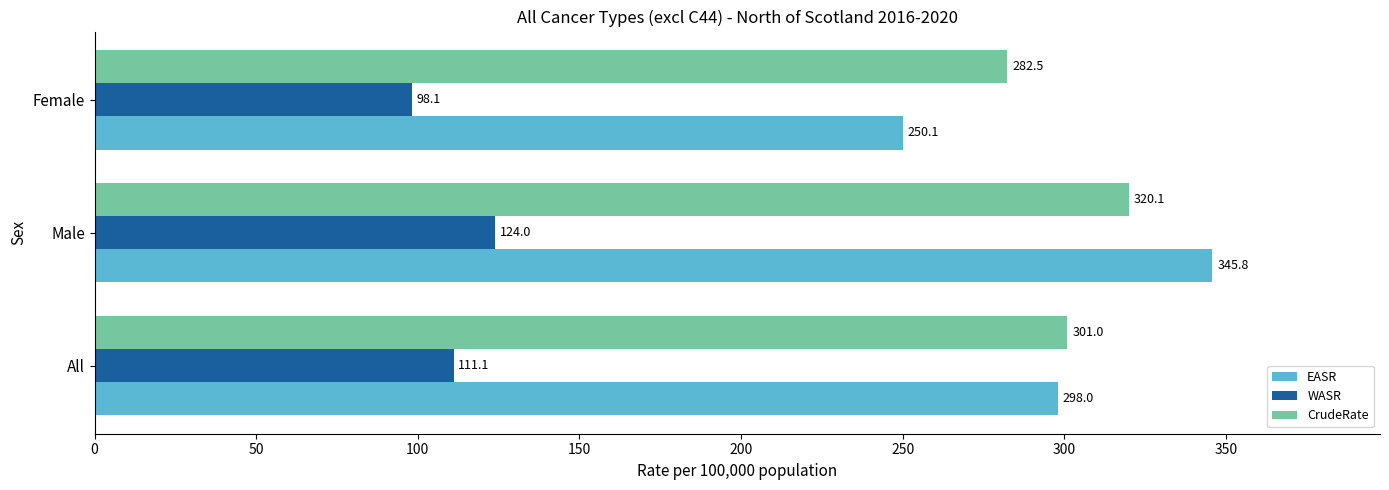

List the series in order of their peak value, highest first.

EASR, CrudeRate, WASR